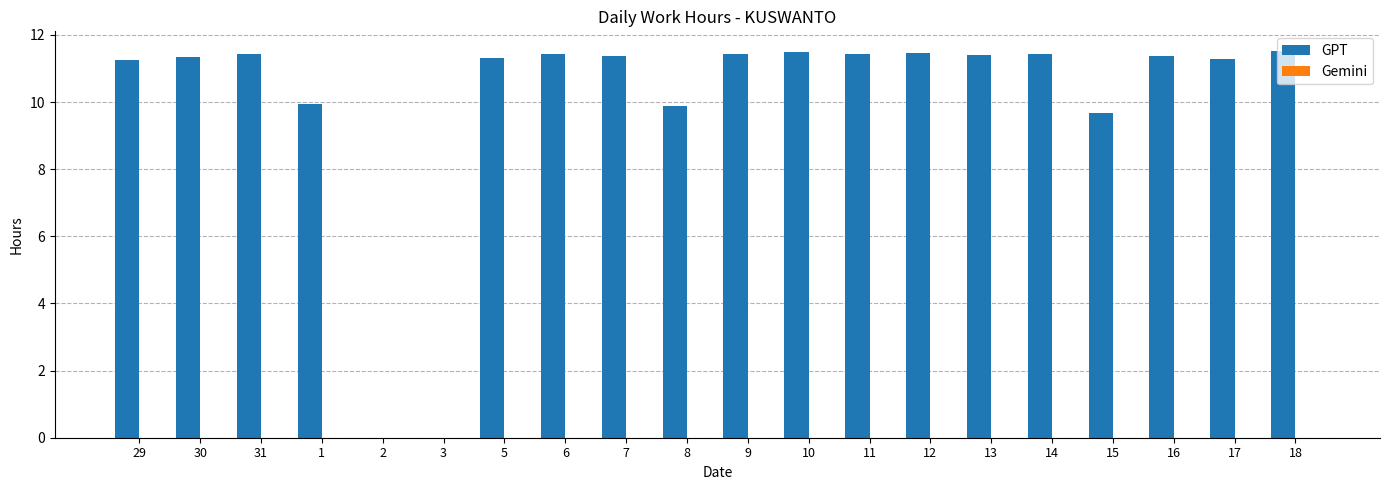

At which label does the data first exceed 11?

29